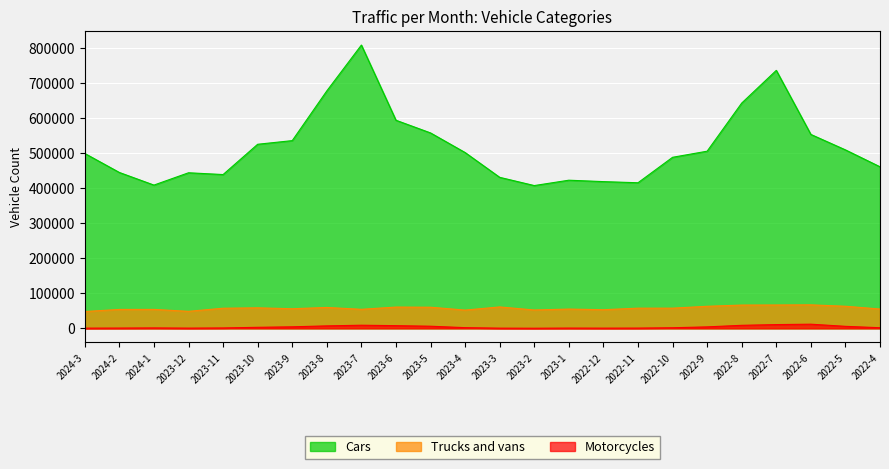

How many lines are shown in the chart?

3